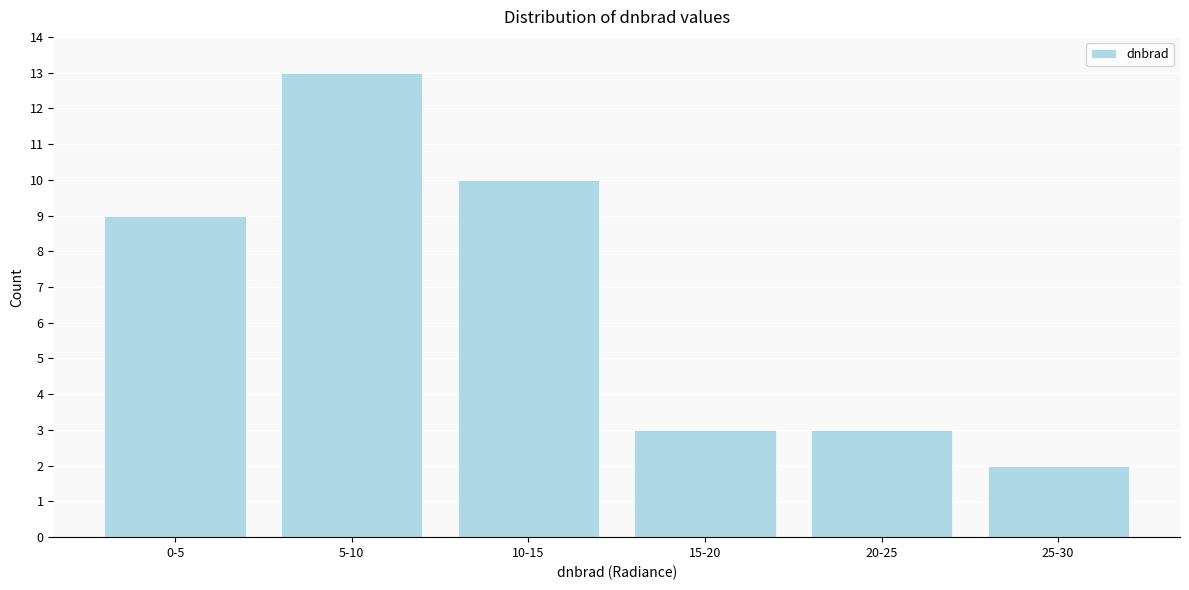

Reading left to right, extract all data points from this chart.

0-5=9	5-10=13	10-15=10	15-20=3	20-25=3	25-30=2